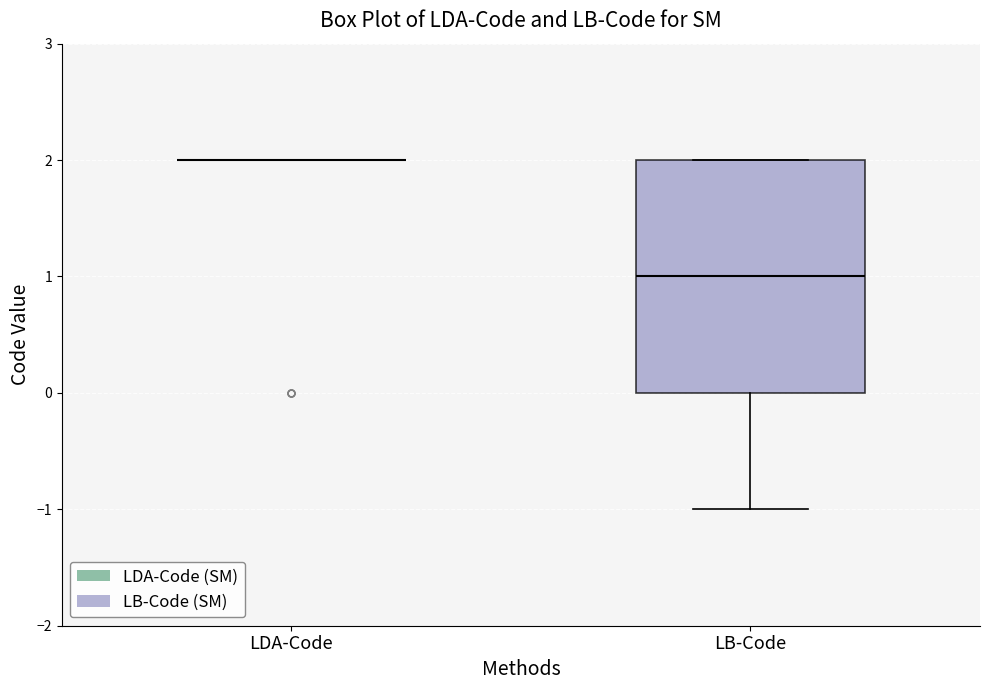

Reading left to right, transcribe this box plot: for each box, give where its median line is, the range the box spans, and where its two whiskers end, as read against the y-axis. The values are not printed on the chart, so give them approximately, as read against the axis.

LDA-Code: box collapsed to a line at 2, whiskers 2 to 2
LB-Code: median 1, box 0 to 2, whiskers -1 to 2